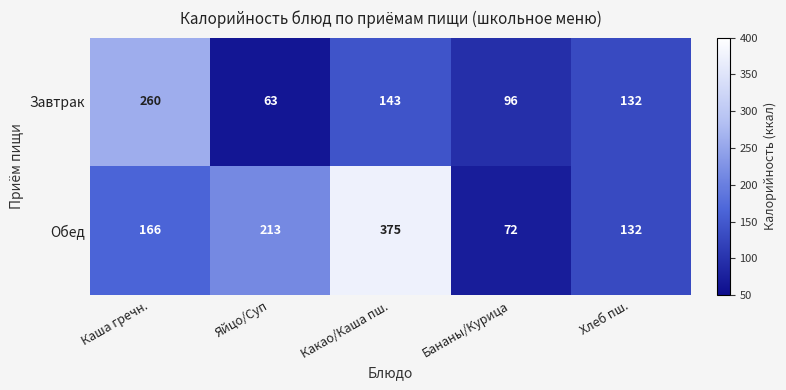

What is the spread (max minus min) of values at Какао/Каша пш.?

232